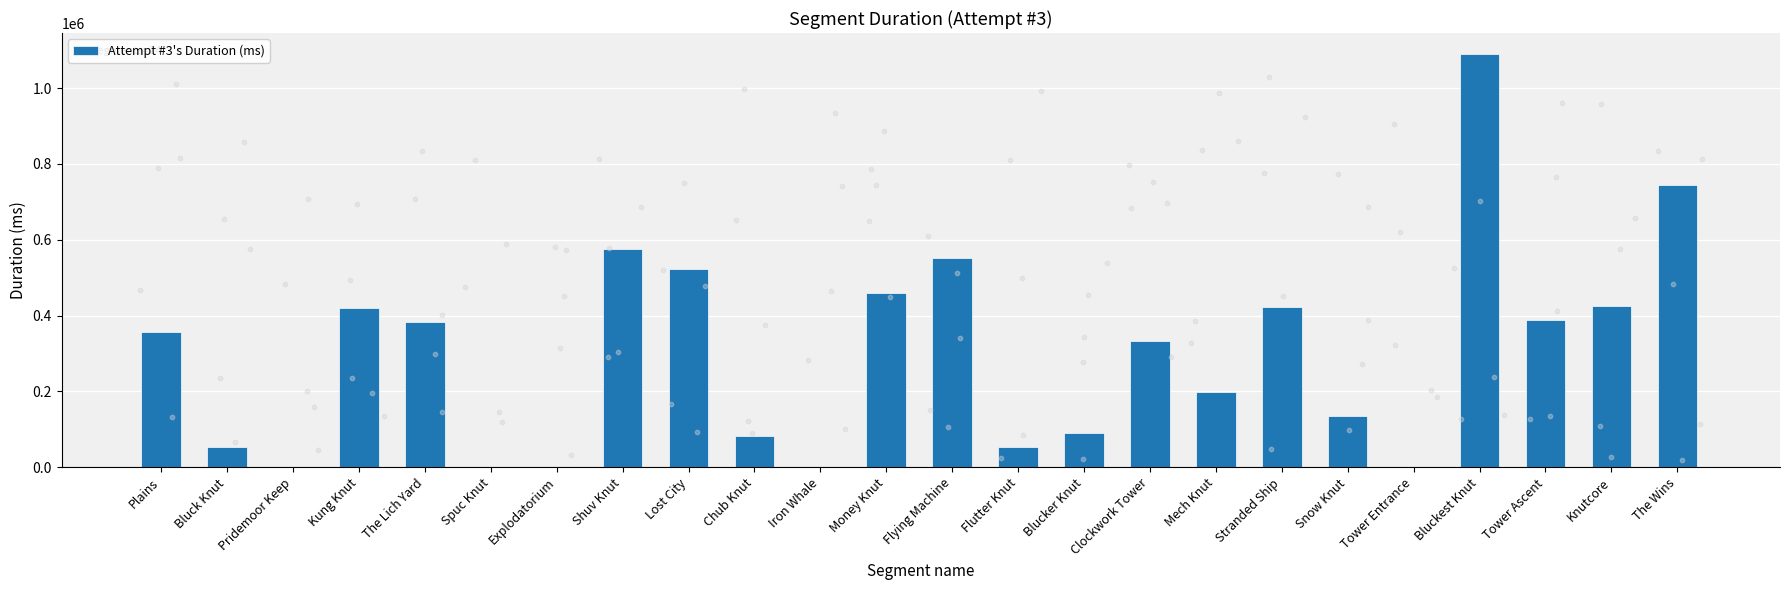

Approximately how many times larger is the value at Bluckest Knut compared to Chub Knut?

13.2